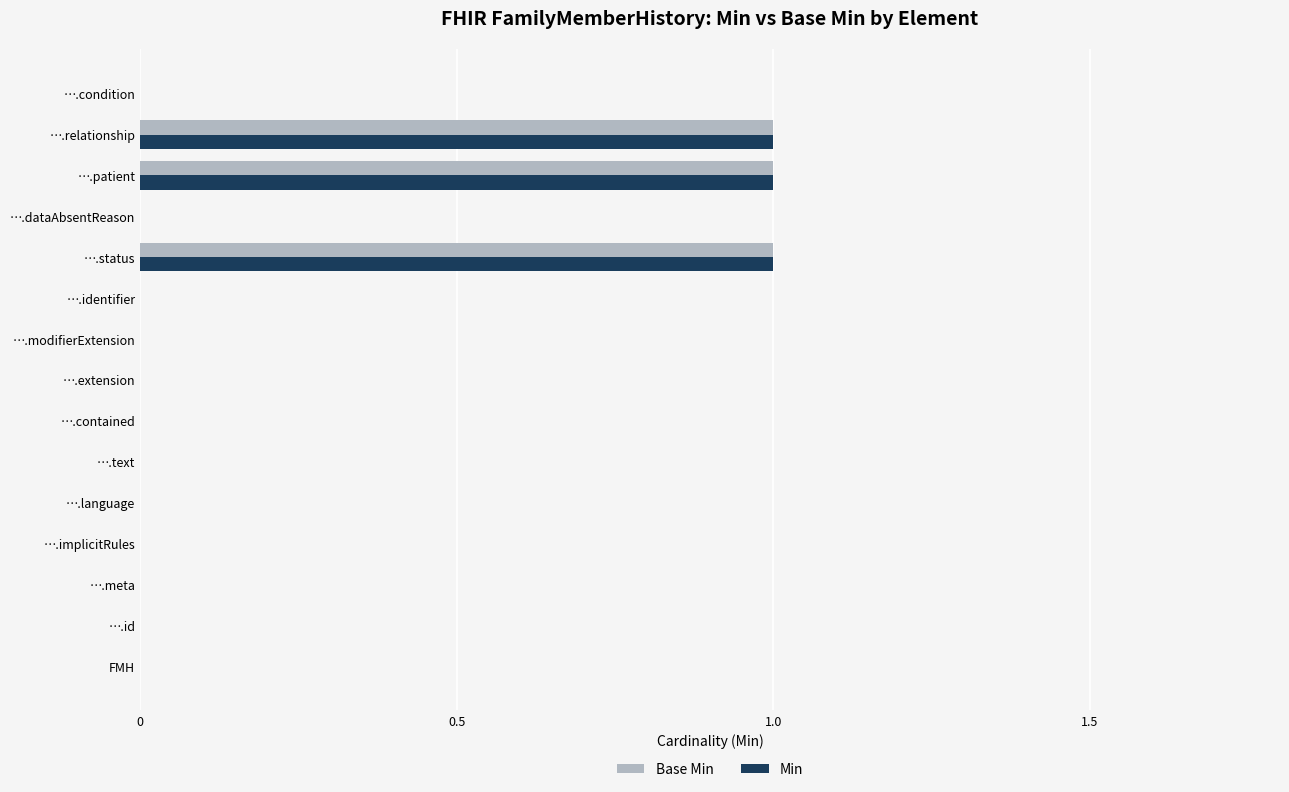

The value of Min at FMH is 0. True or false?

True